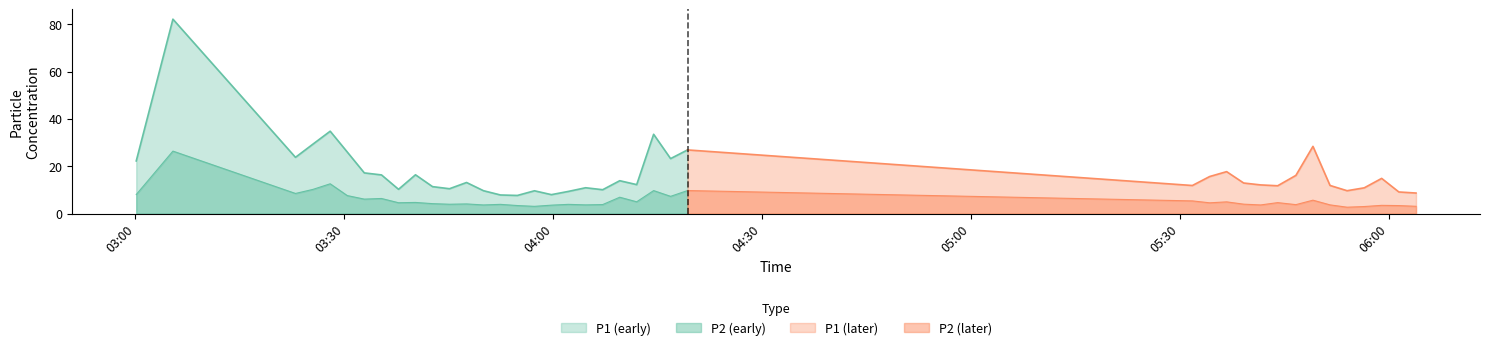

Between 05:39 and 03:22, which is larger?

03:22